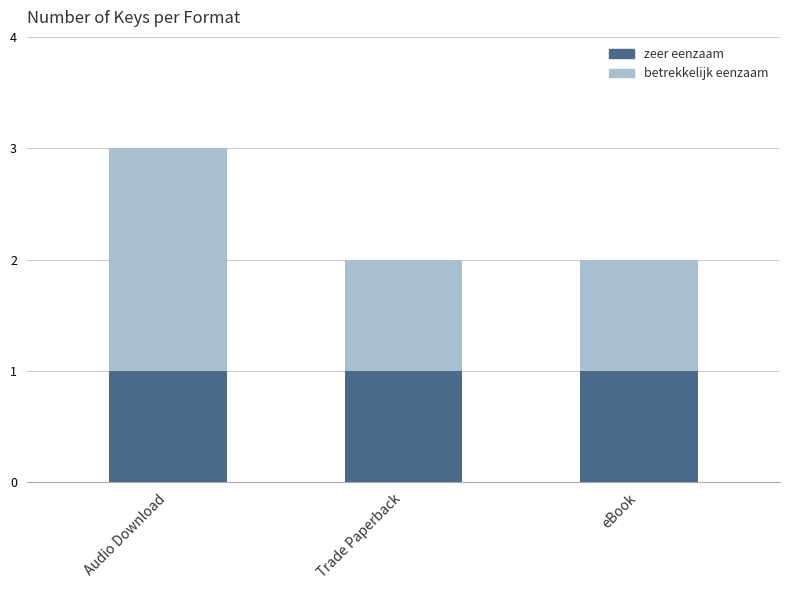

The zeer eenzaam series shows 1 at Trade Paperback. True or false?

True